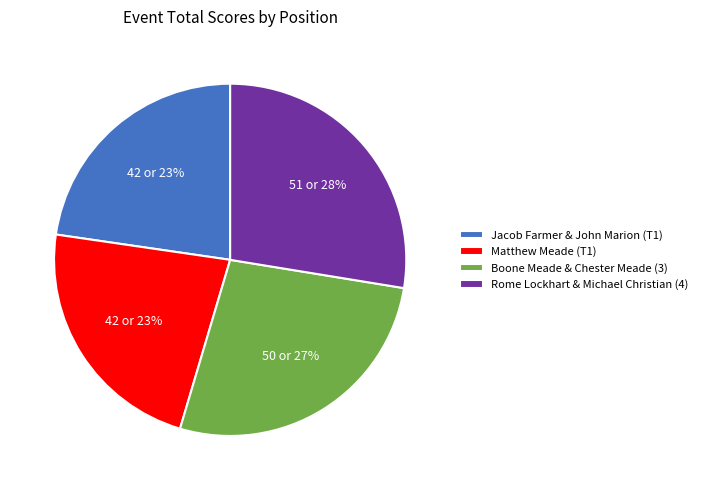

To the nearest percent, what percentage of the pie is Jacob Farmer & John Marion (T1)?

23%